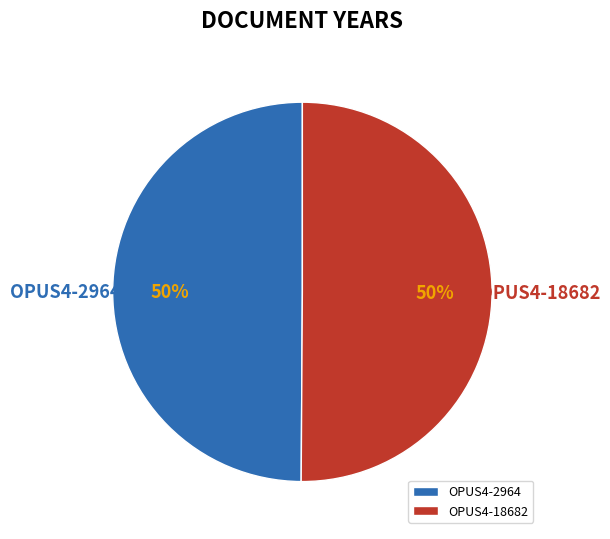

Approximately how many times larger is the value at OPUS4-18682 compared to OPUS4-2964?

1.0